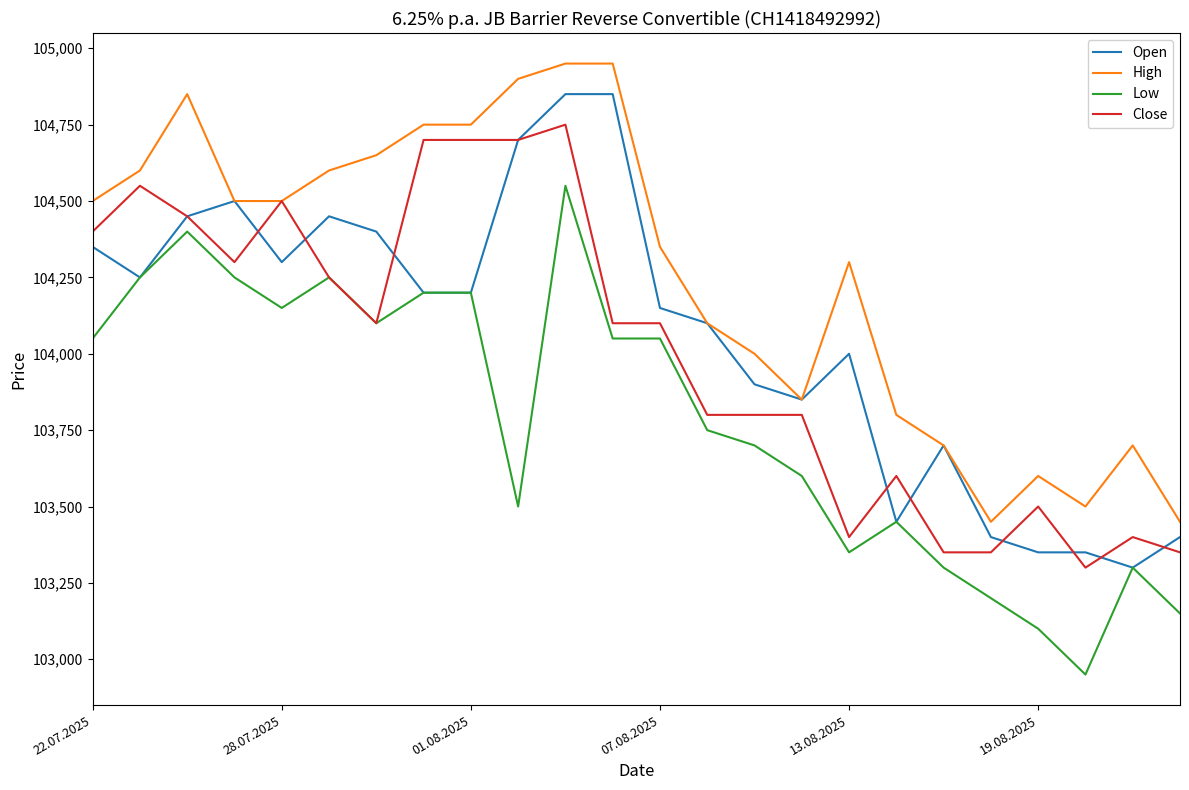

What is the maximum value shown in the chart?

104950